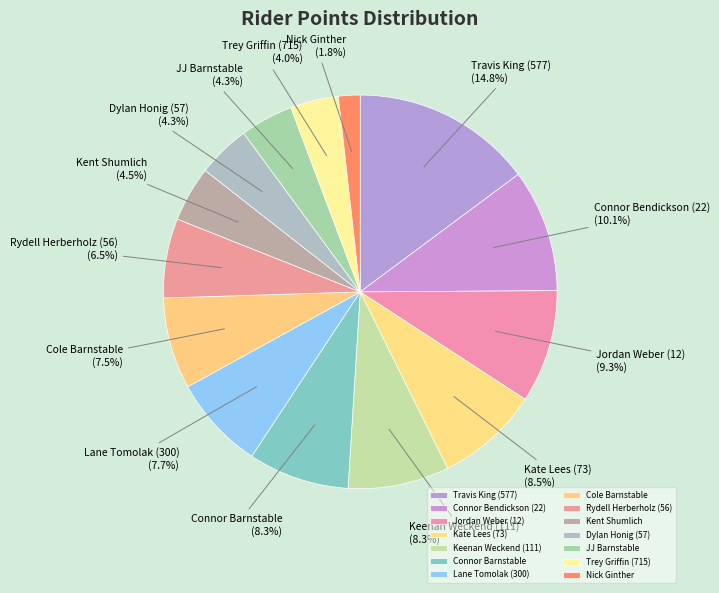

What is the largest slice in the pie chart?

Travis King (577)